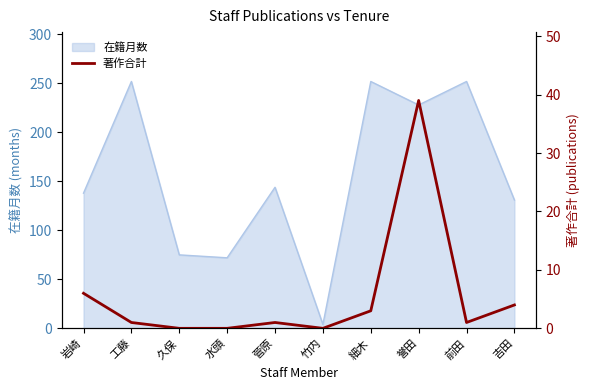

Where is the data nearest to the value 19?

岩崎